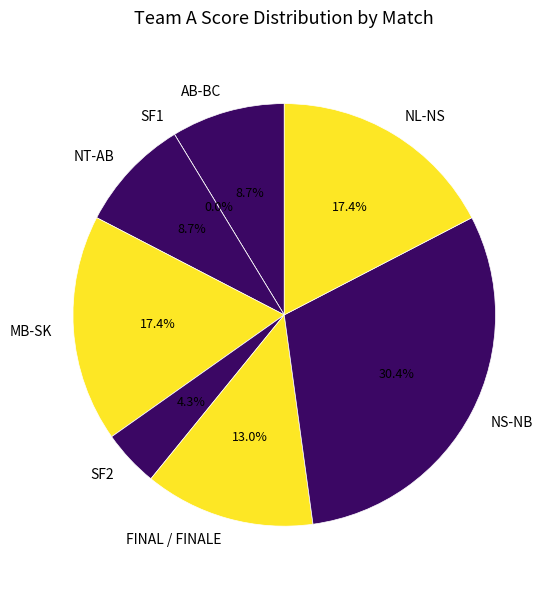

What percentage is NOT represented by NS-NB?

69.6%